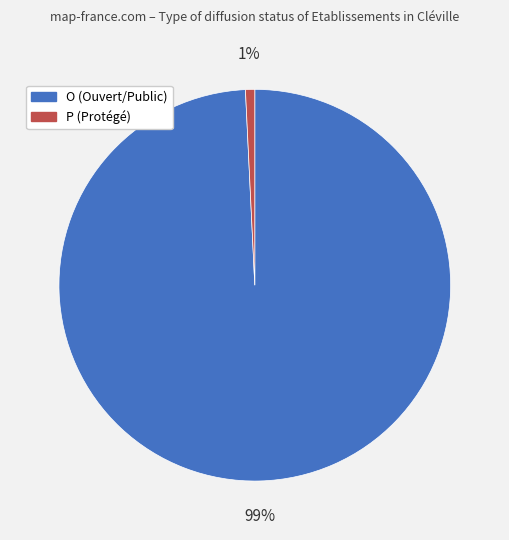

How many segments does this pie chart have?

2